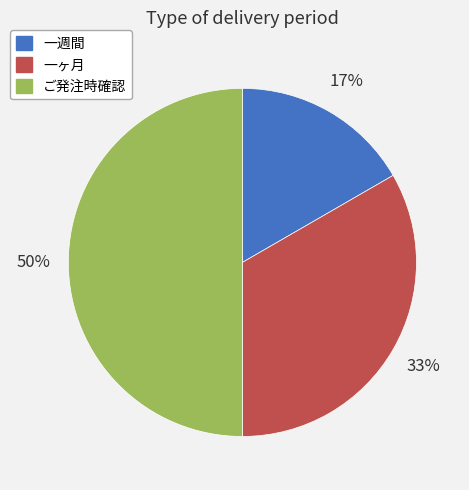

True or false: ご発注時確認 accounts for 50% of the total.

True